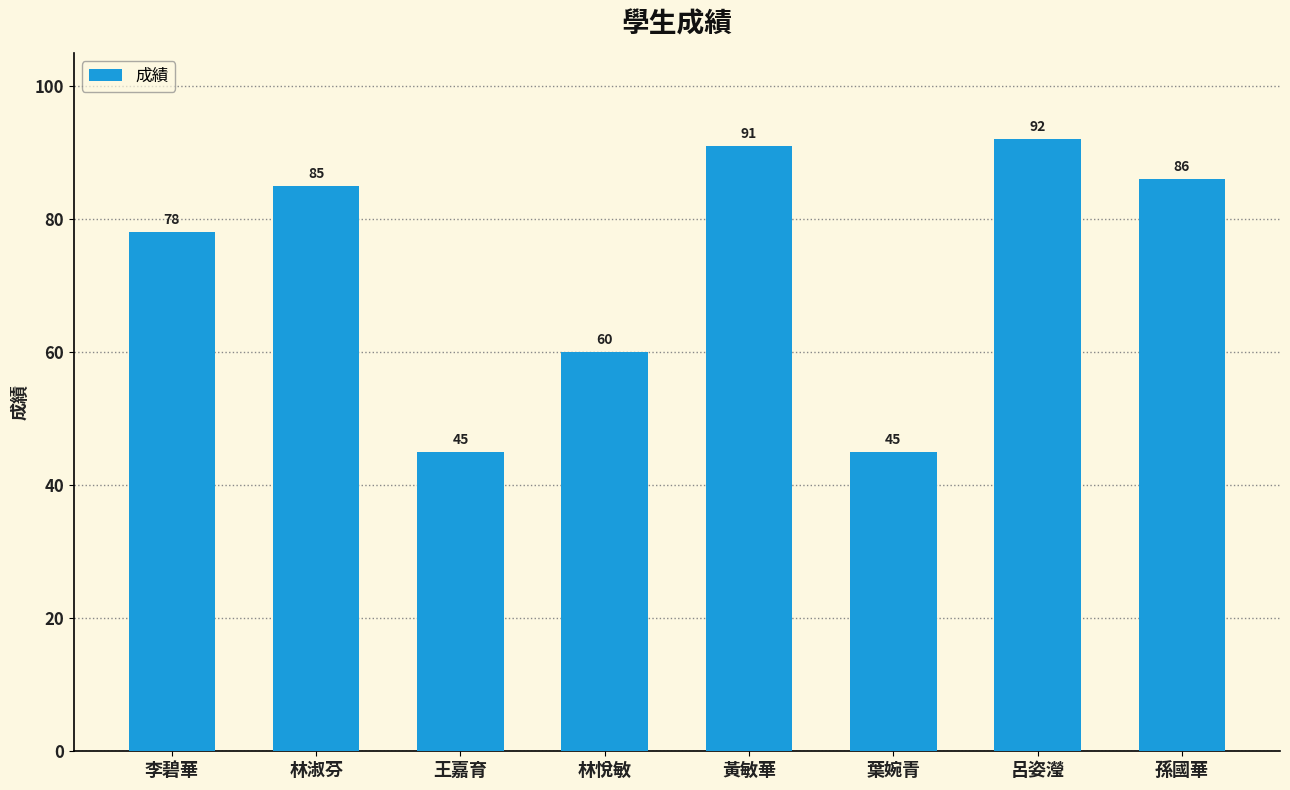

The value at 黃敏華 is 159. True or false?

False